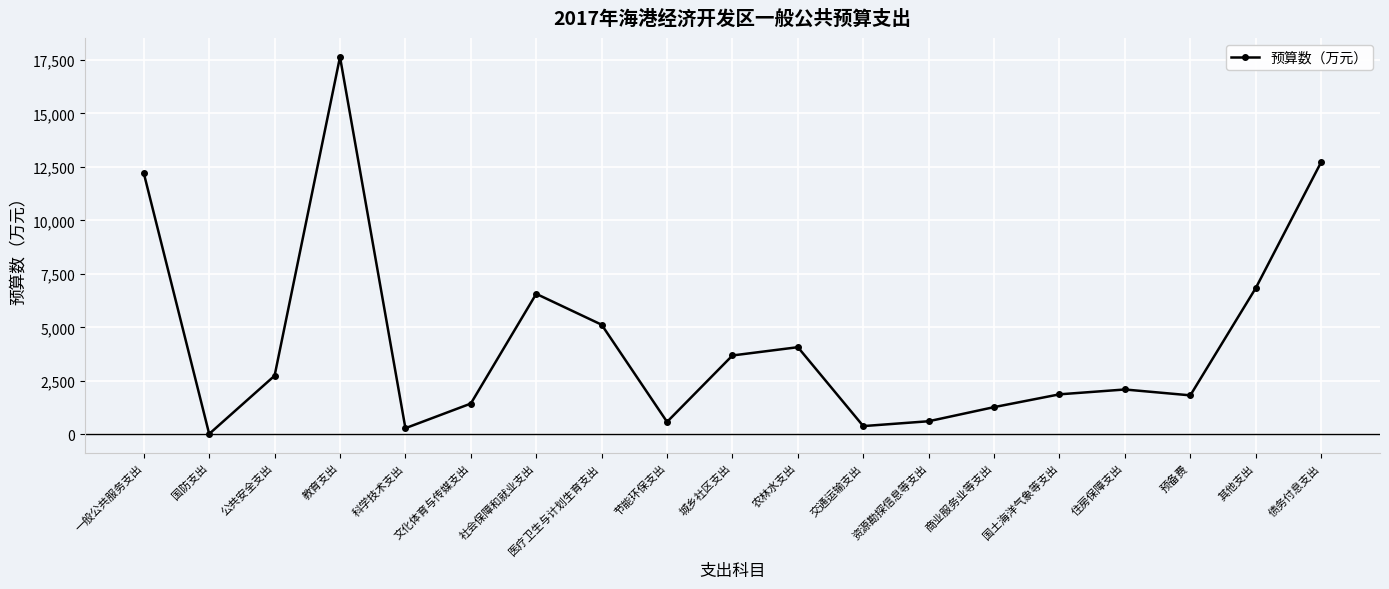

What is the label of the 6th point from the left?

文化体育与传媒支出